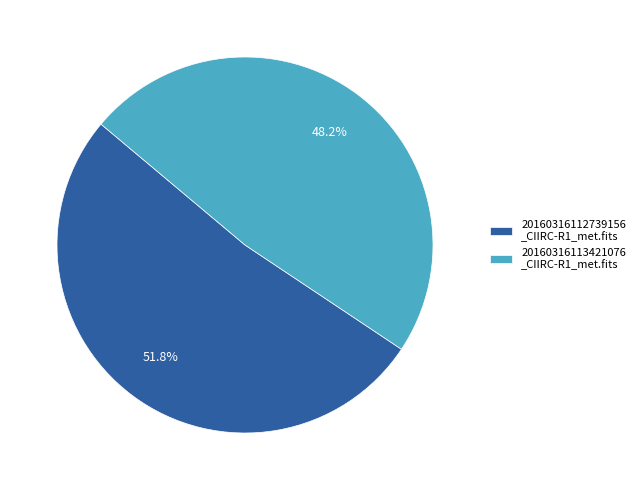

Between 20160316113421076 _CIIRC-R1_met.fits and 20160316112739156 _CIIRC-R1_met.fits, which is larger?

20160316112739156 _CIIRC-R1_met.fits